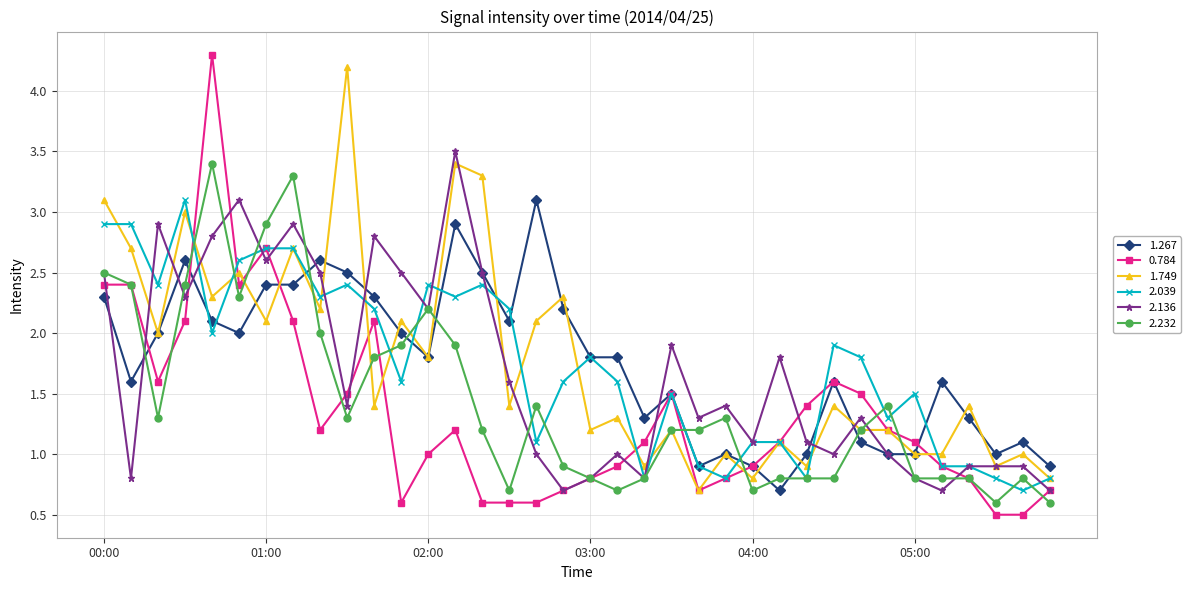

Which series has the largest range (max minus min)?

0.784